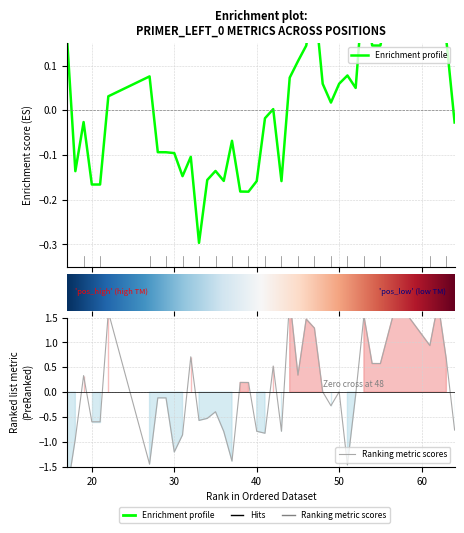

Is this an area chart (filled region under the line)?

No